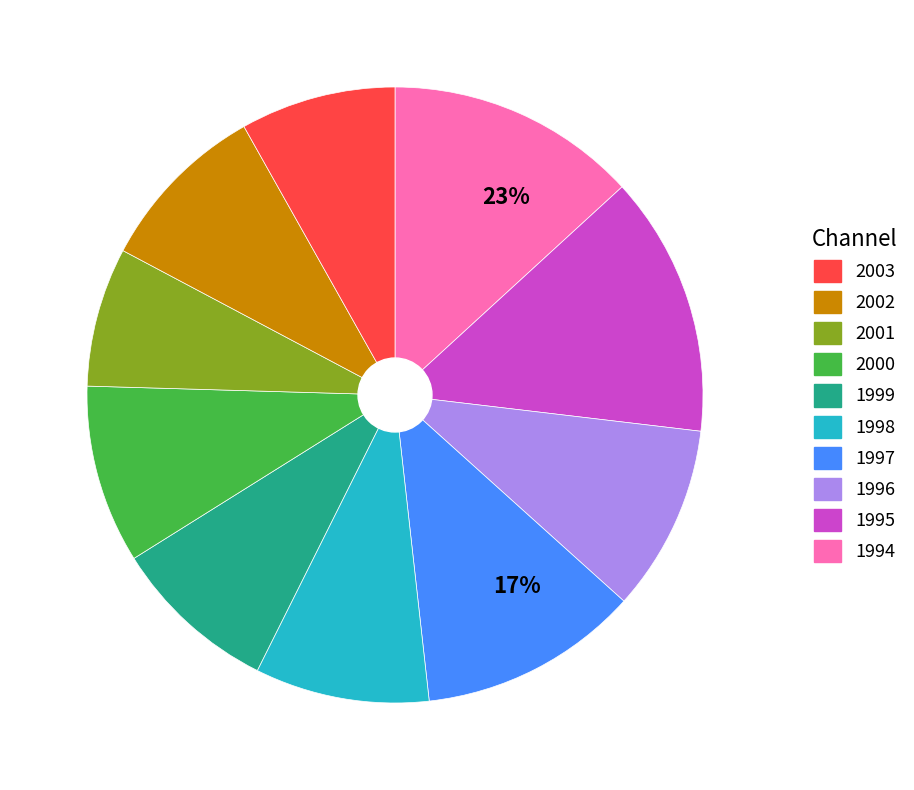

Which slice is the largest?

1995